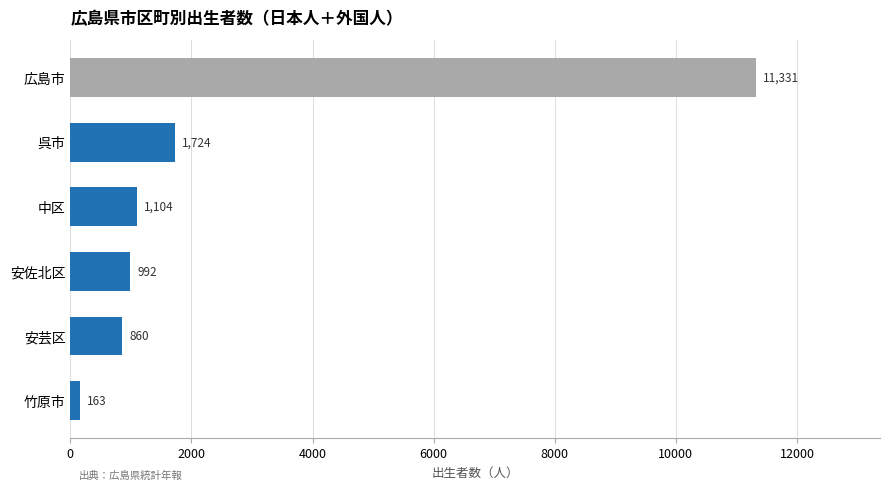

Rank the categories by value from highest to lowest.

広島市, 呉市, 中区, 安佐北区, 安芸区, 竹原市